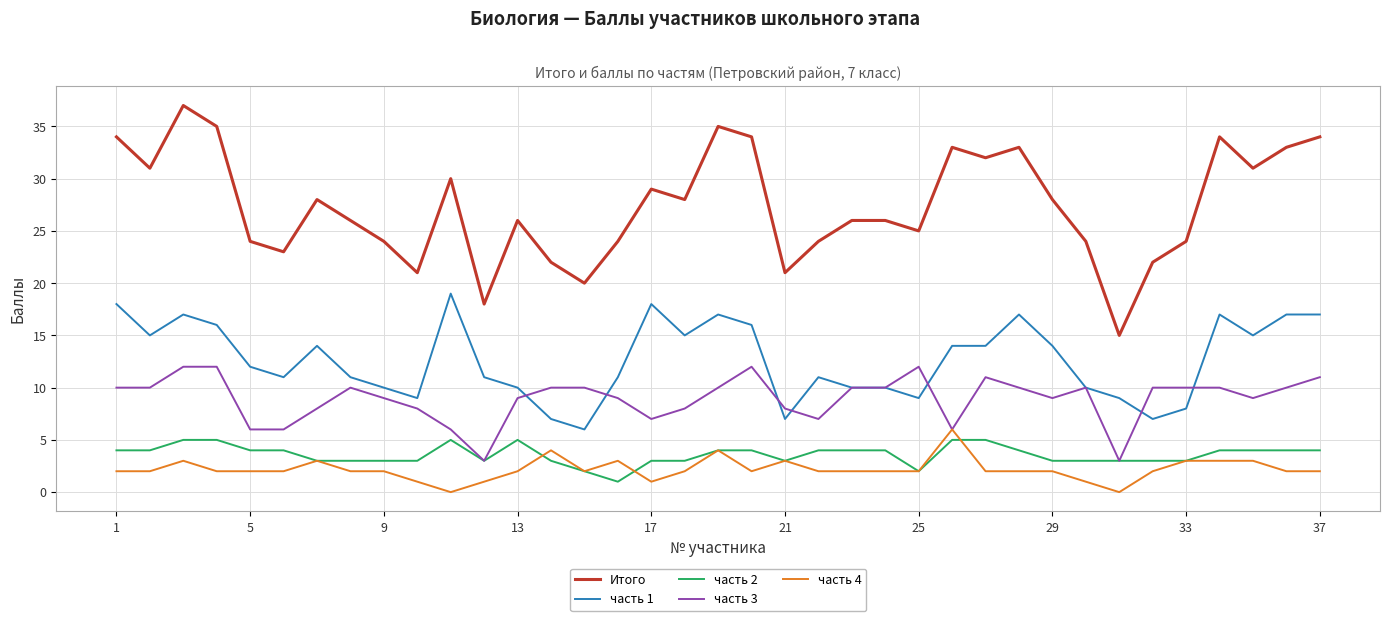

Which series has the largest total across all categories?

Итого